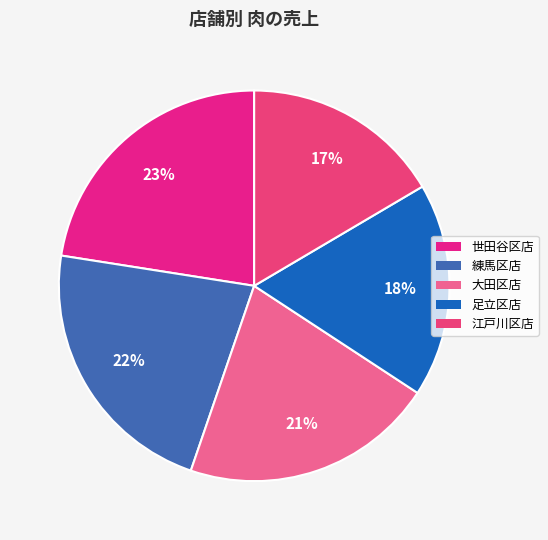

To the nearest percent, what percentage of the pie is 足立区店?

18%